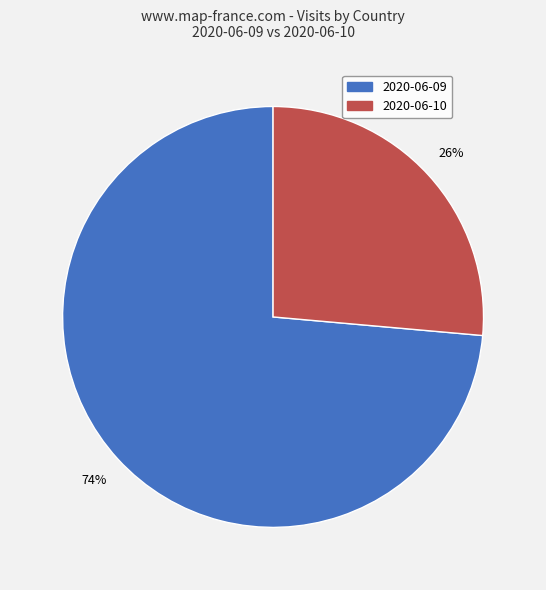

Approximately how many times larger is the value at 2020-06-09 compared to 2020-06-10?

2.8